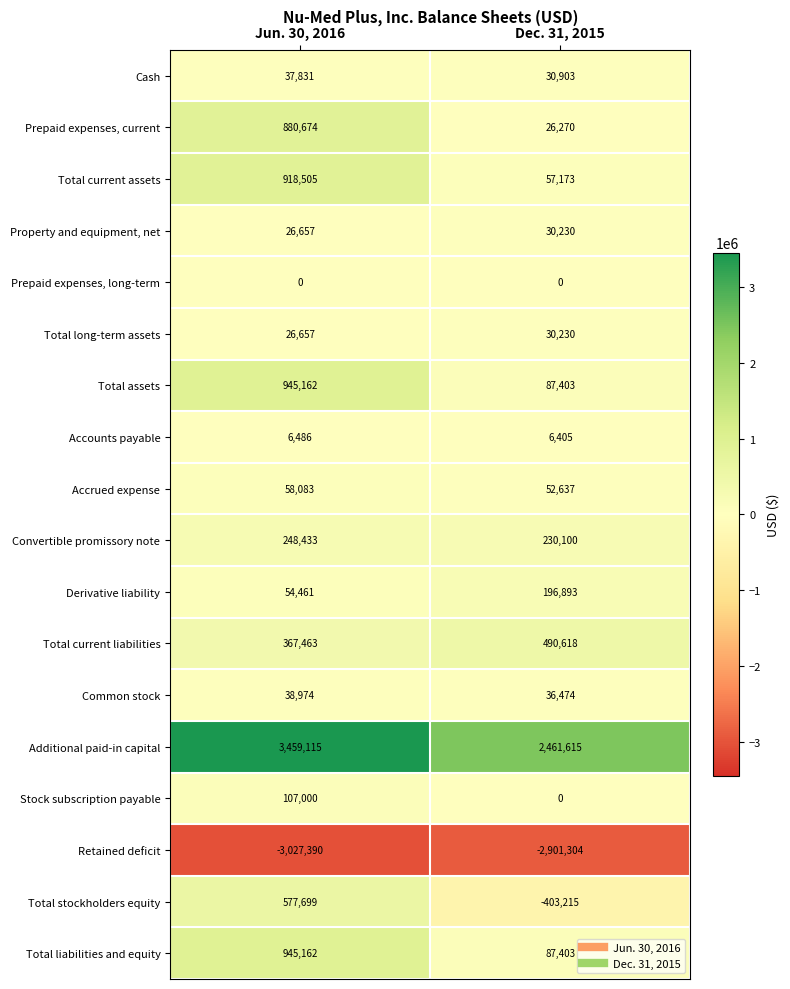

Which series changed the most between Jun. 30, 2016 and Dec. 31, 2015?

Additional paid-in capital